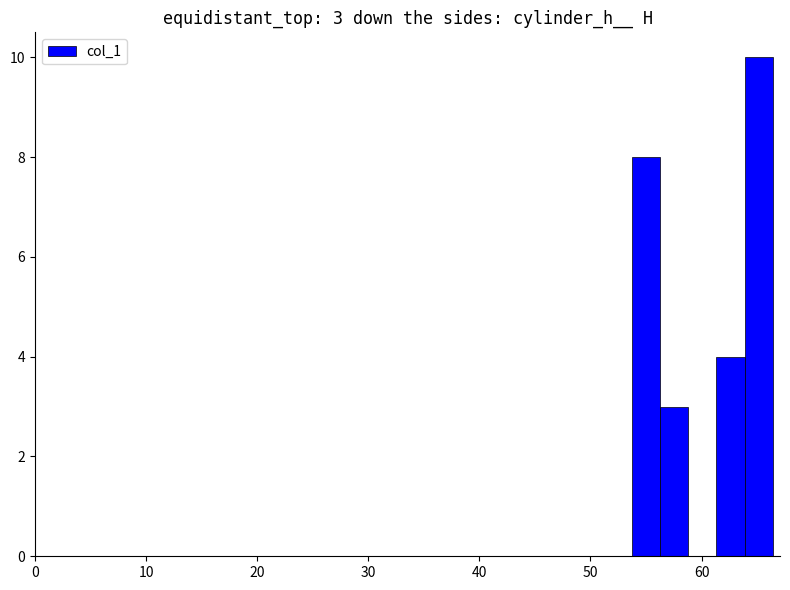

Read against the x-axis, roughly where is the centre of the tallest bar?

65